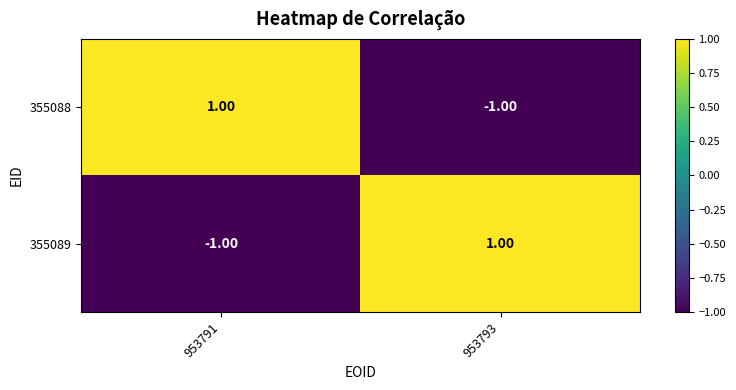

Rank the series at 953791 from lowest to highest value.

355089, 355088